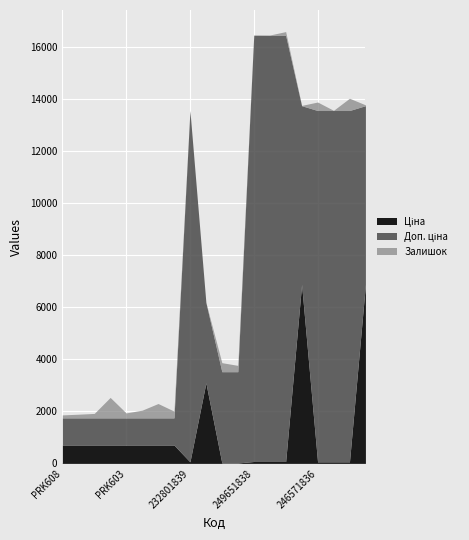

True or false: Доп. ціна and Залишок intersect in this chart.

False